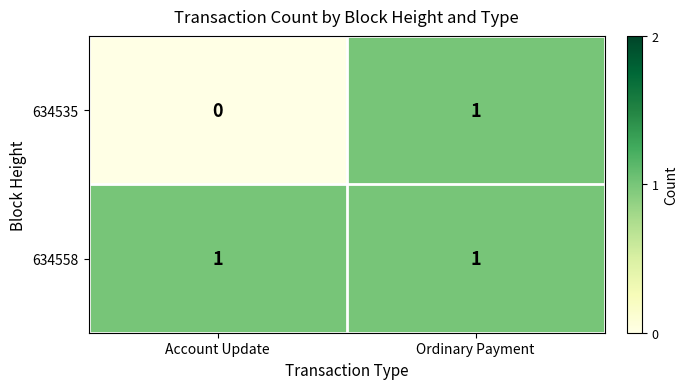

At how many categories does at least one series exceed 0?

2